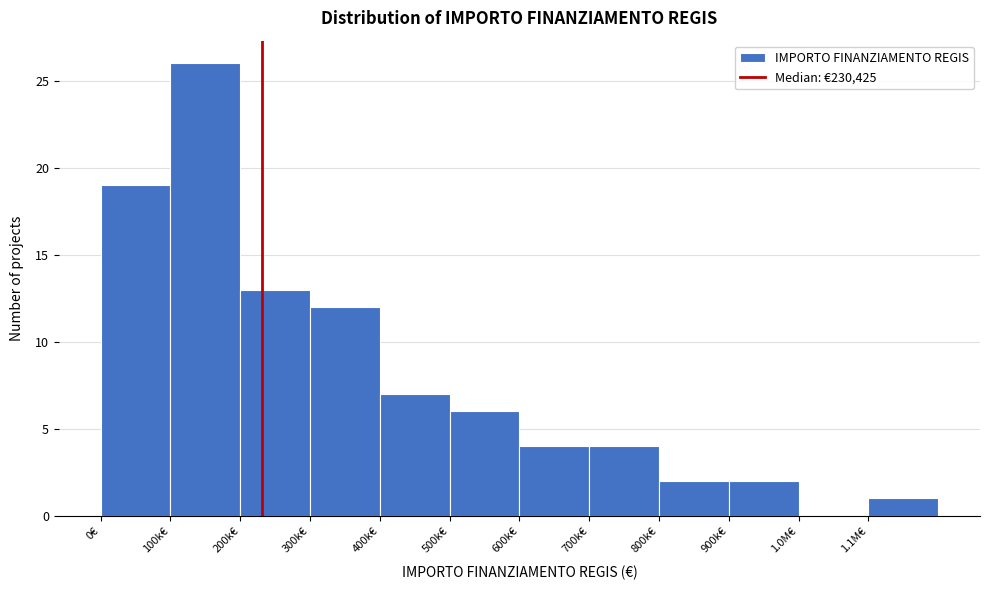

Reading right to left, list all the values displayed in this chart.

1.1M€=1	1.0M€=0	900k€=2	800k€=2	700k€=4	600k€=4	500k€=6	400k€=7	300k€=12	200k€=13	100k€=26	0€=19